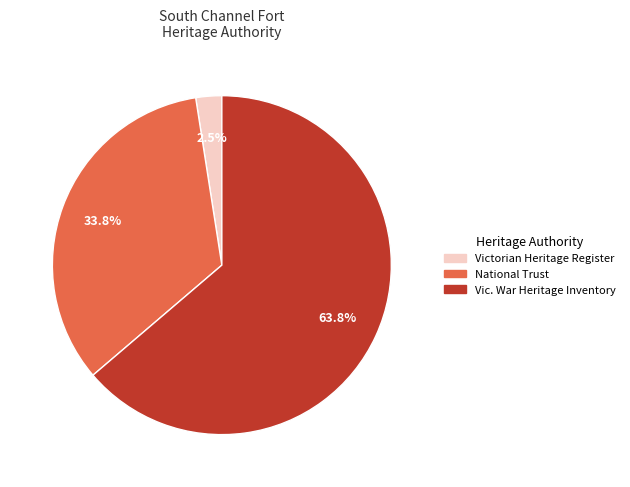

Is Victorian Heritage Register the majority of the pie?

No